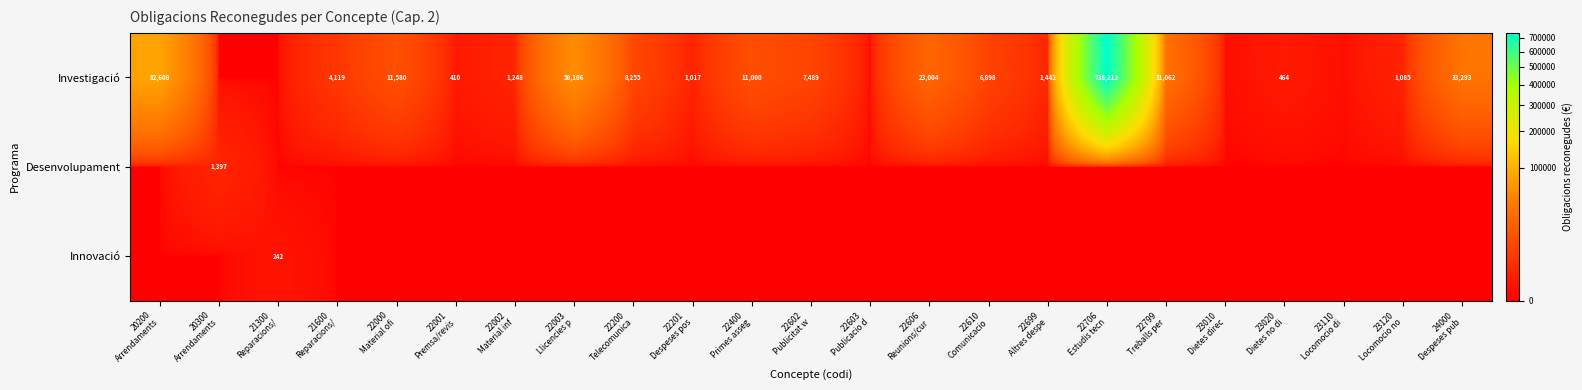

List the series in order of their peak value, highest first.

Investigació, Desenvolupament, Innovació